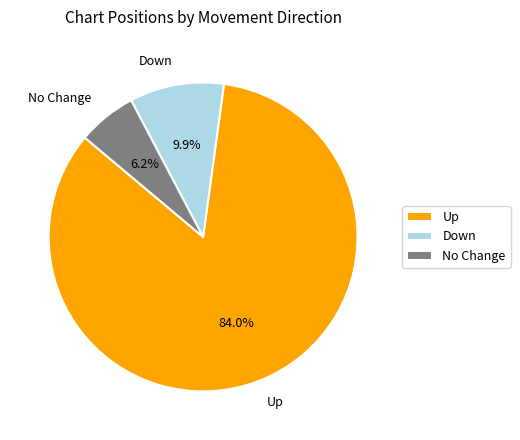

Which category accounts for the majority?

Up